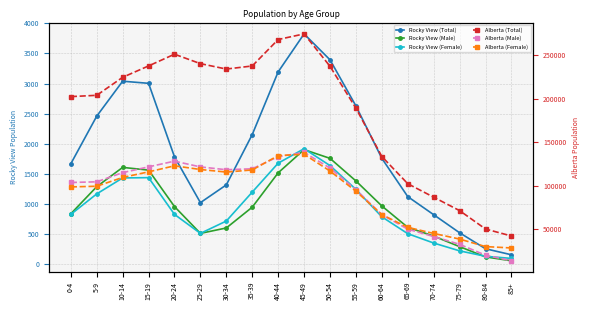

What is the value of the Alberta (Female) point at the 15th from the left?

45235